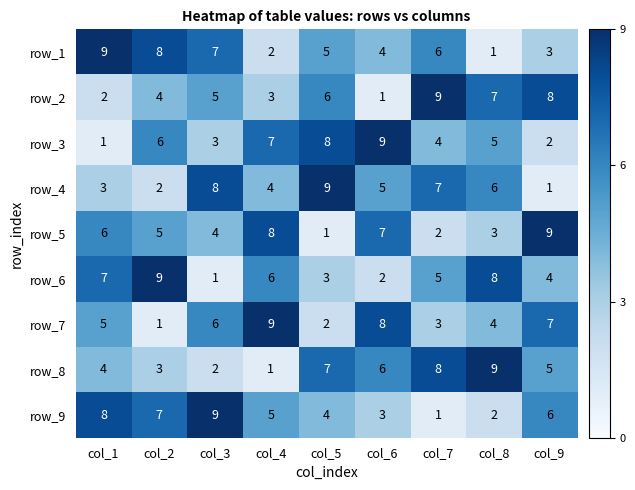

How many row_3 values are between 3 and 7?

5